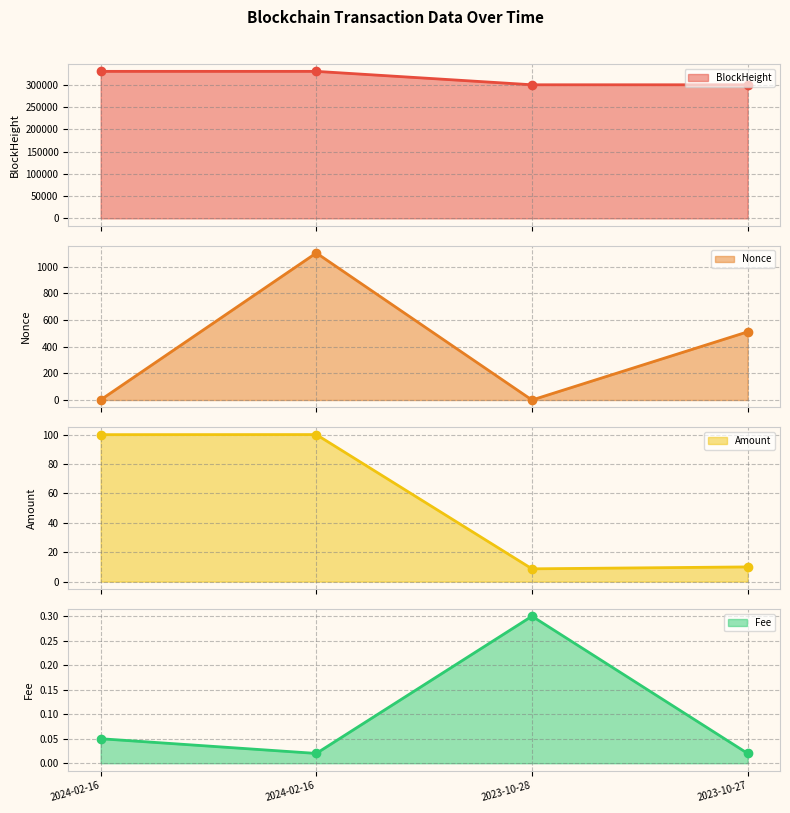

What is the difference between the highest and lowest values at 2023-10-27?

300334.0